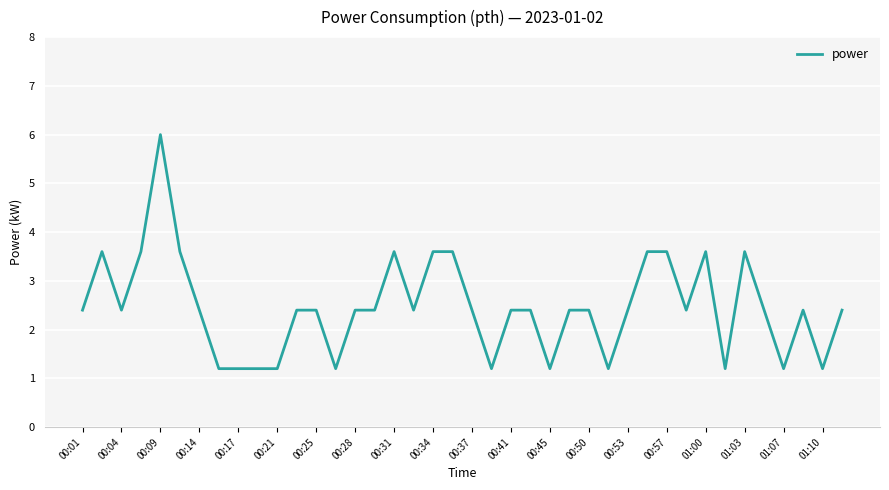

What is the smallest value displayed?

1.2